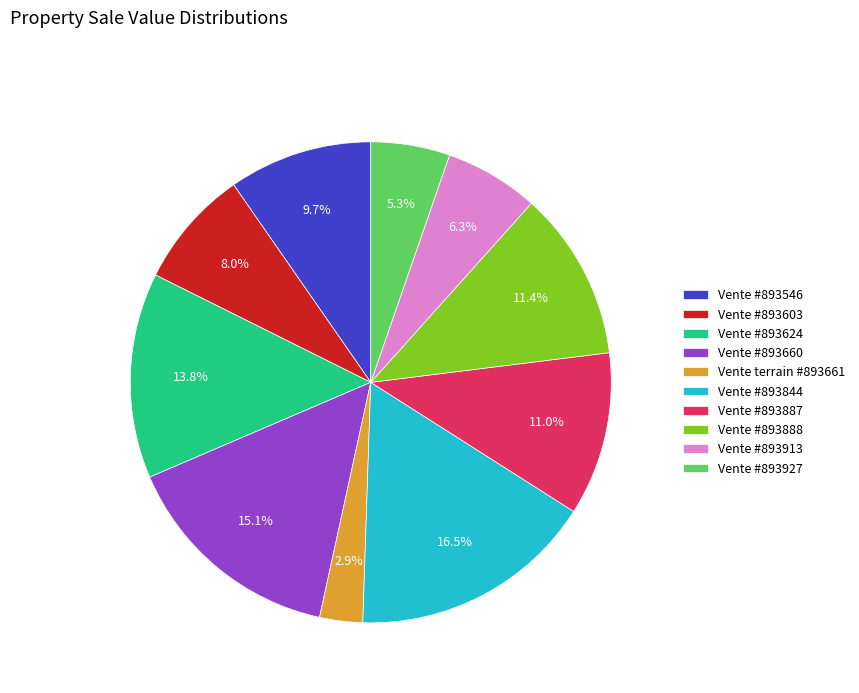

Is there any slice that represents more than half of the pie?

No